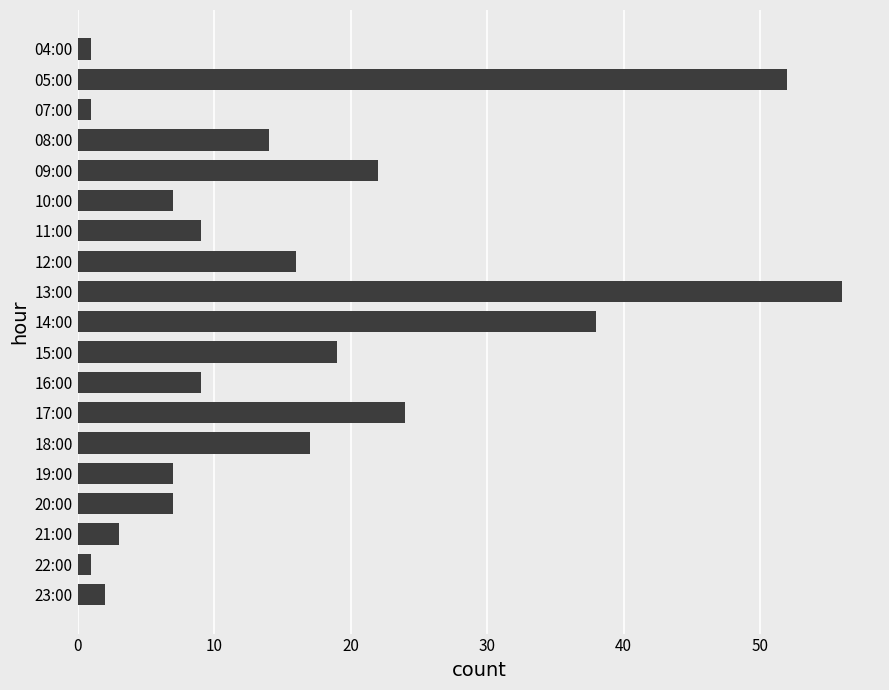

At which category does the chart reach its peak across all series?

13:00